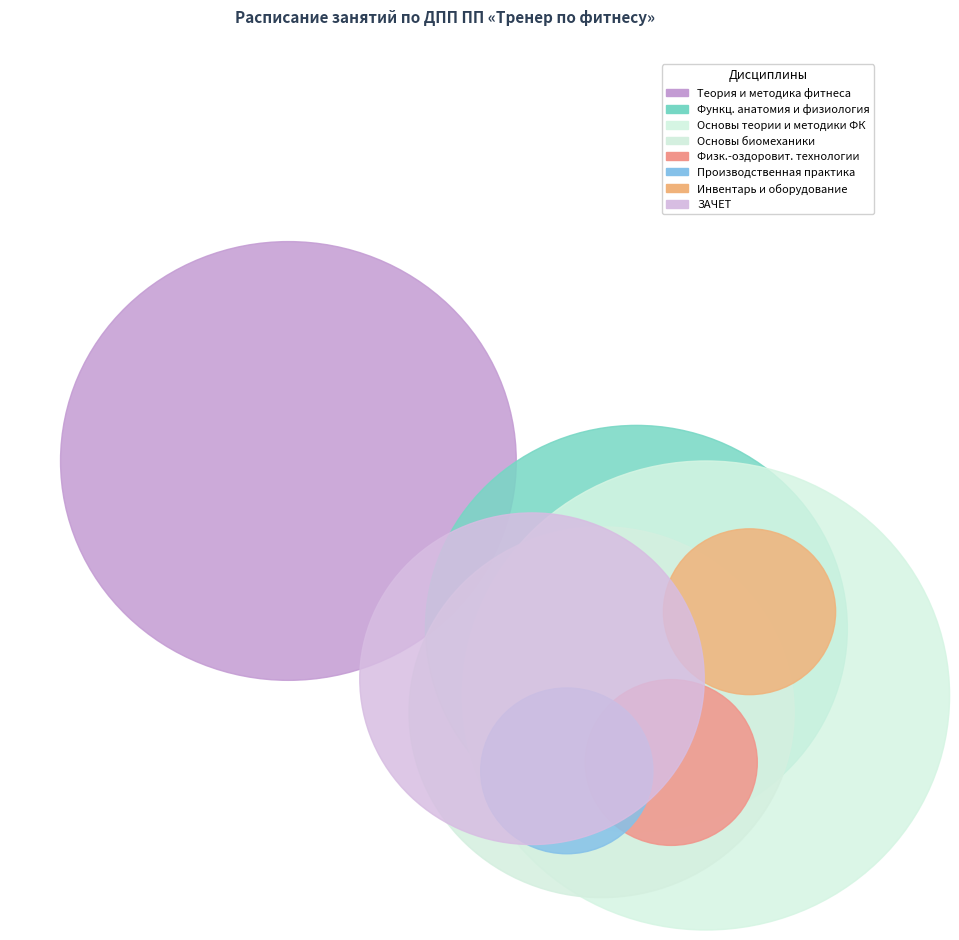

How many slices are in this pie chart?

8